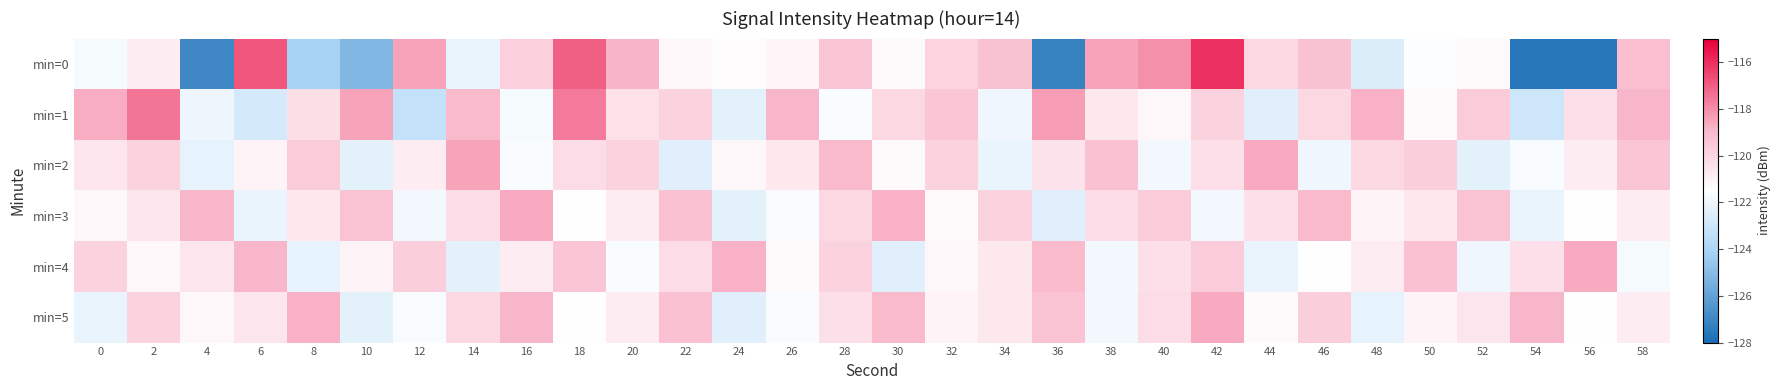

What is the greatest value displayed?

-116.0